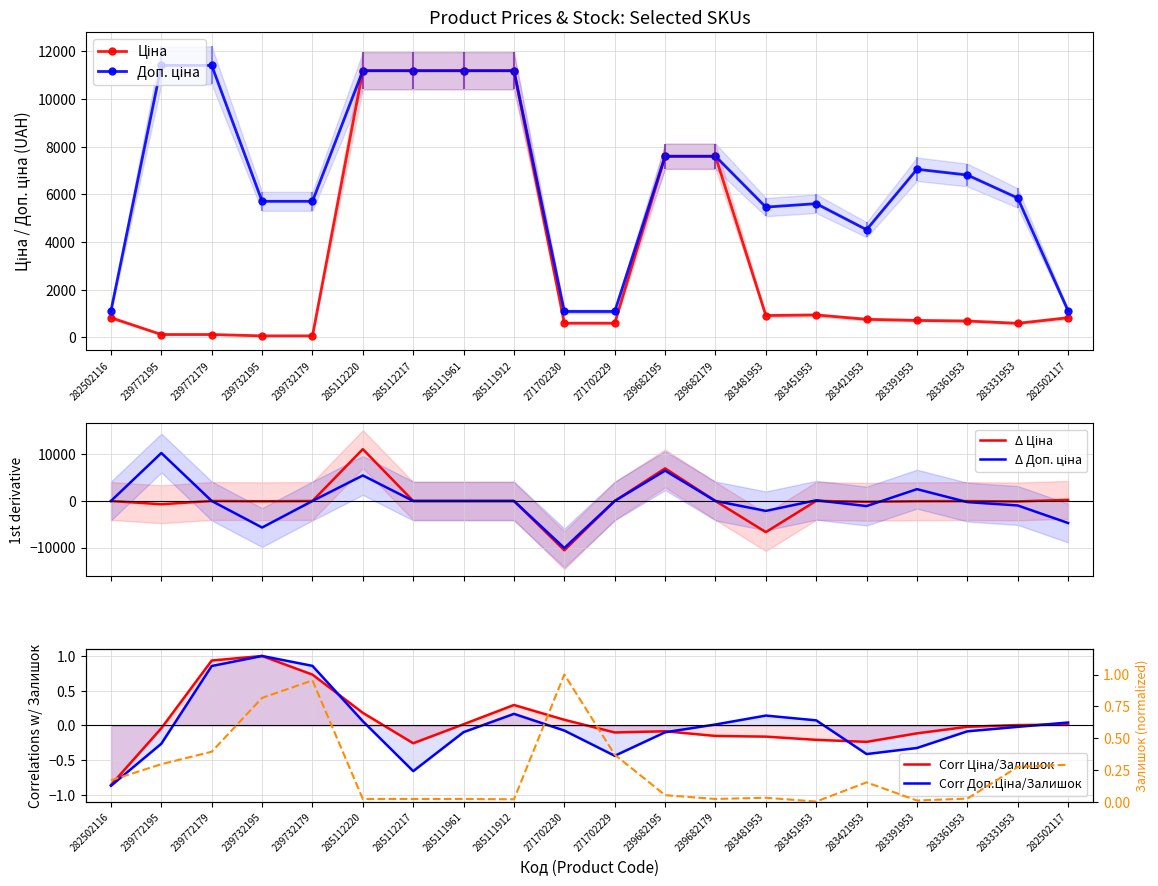

Which series changed the most between 285112220 and 283481953?

Ціна